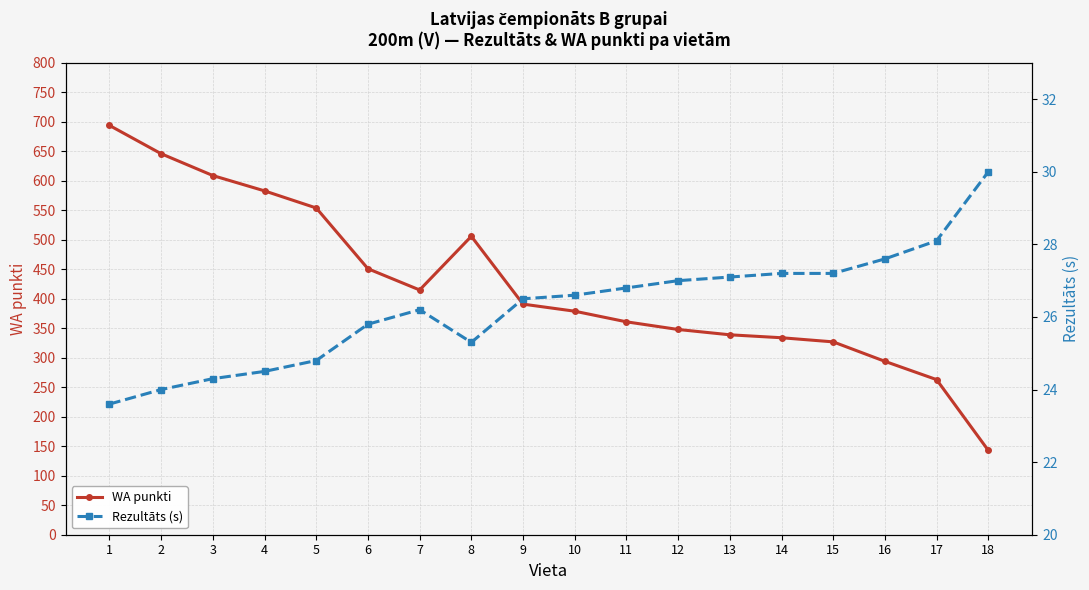

What is the average value of the Rezultāts (s) series?

26.3